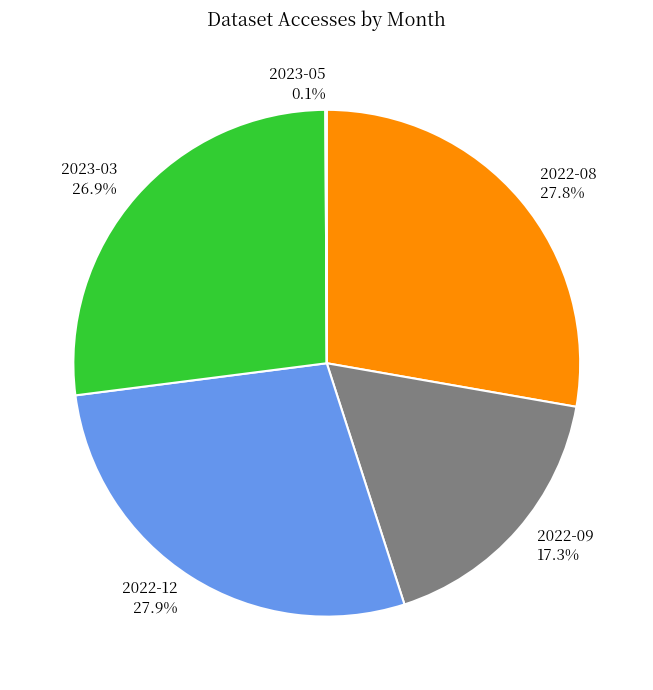

Combined, do 2023-03 and 2022-12 account for over 50%?

Yes